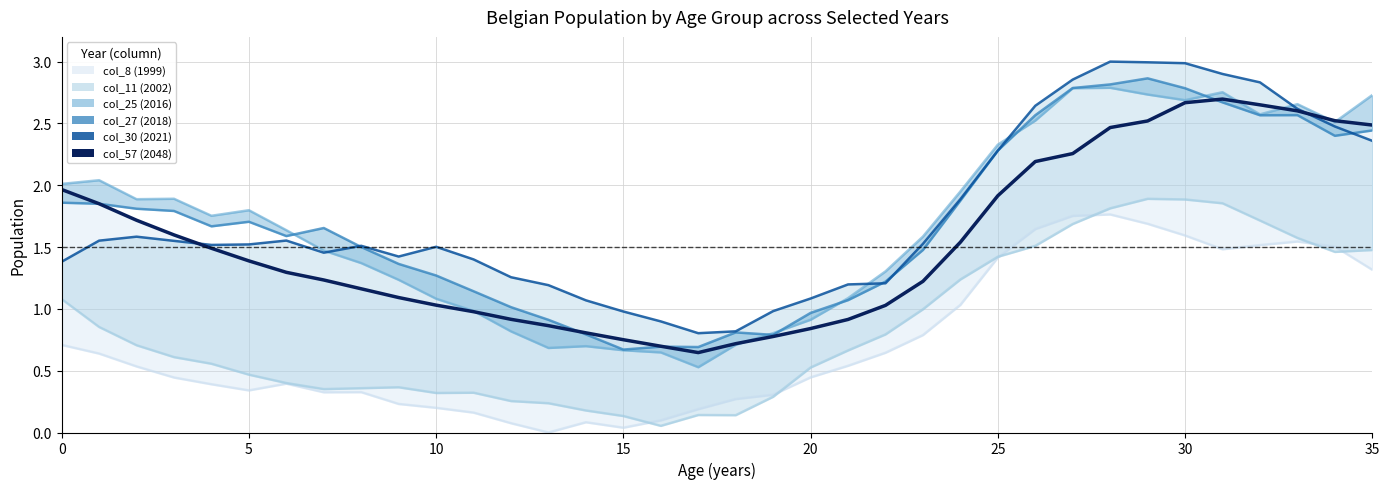

Is it true that col_27 (2018) equals 1.0 at 20?

True